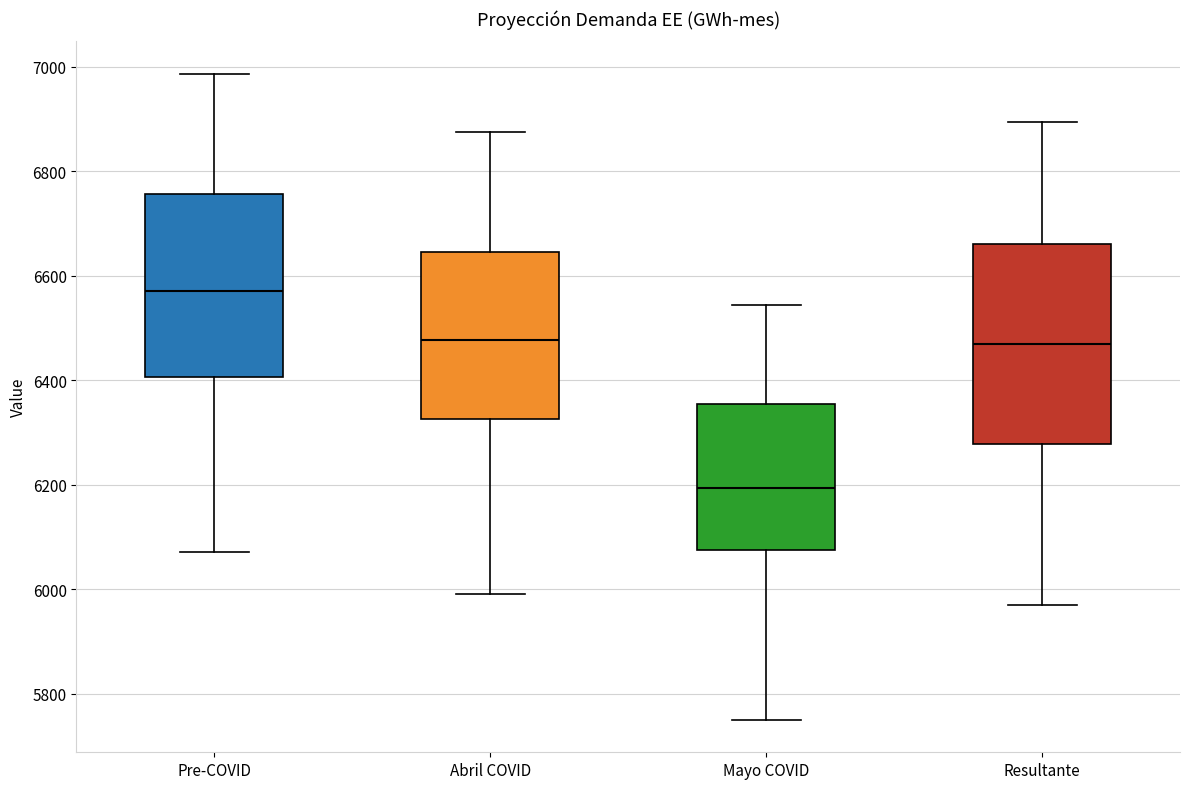

Reading left to right, read every box against the y-axis: the position of its median line, the range the box covers, and the ends of its whiskers. The values are not printed on the chart, so give them approximately, as read against the axis.

Pre-COVID: median 6580, box 6400 to 6760, whiskers 6080 to 6980
Abril COVID: median 6480, box 6320 to 6640, whiskers 6000 to 6880
Mayo COVID: median 6200, box 6080 to 6360, whiskers 5740 to 6540
Resultante: median 6460, box 6280 to 6660, whiskers 5980 to 6900